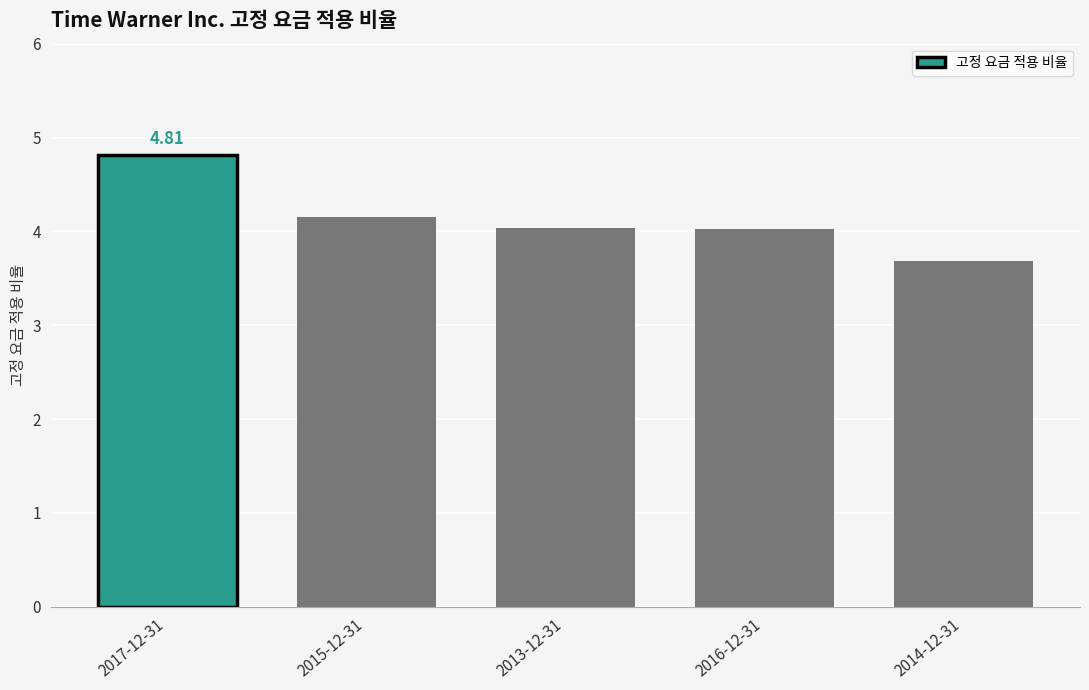

What is the difference between the values at 2013-12-31 and 2015-12-31?

0.1